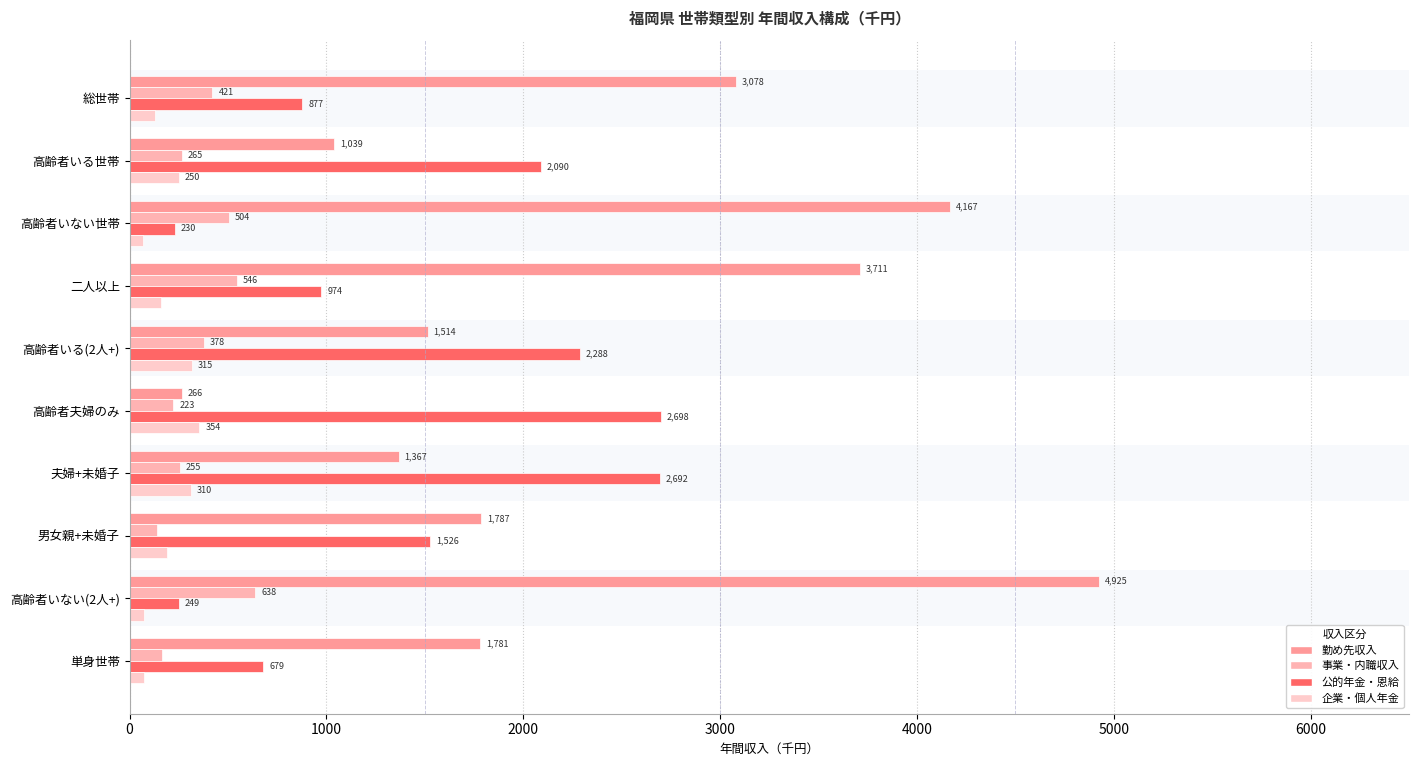

Reading left to right, list all the values displayed in this chart.

211_勤め先収入: 3078	1039	4167	3711	1514	266	1367	1787	4925	1781
212_事業・内職収入: 421	265	504	546	378	223	255	138	638	166
214_公的年金・恩給給付: 877	2090	230	974	2288	2698	2692	1526	249	679
216_企業年金・個人年金給付: 130	250	66	158	315	354	310	188	71	74